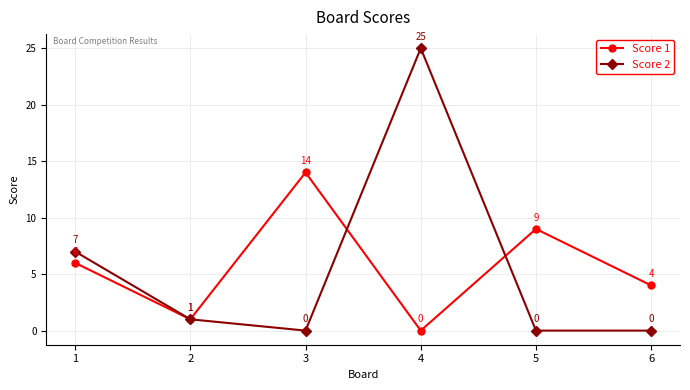

Between 3 and 6, which series saw the biggest shift?

Score 1